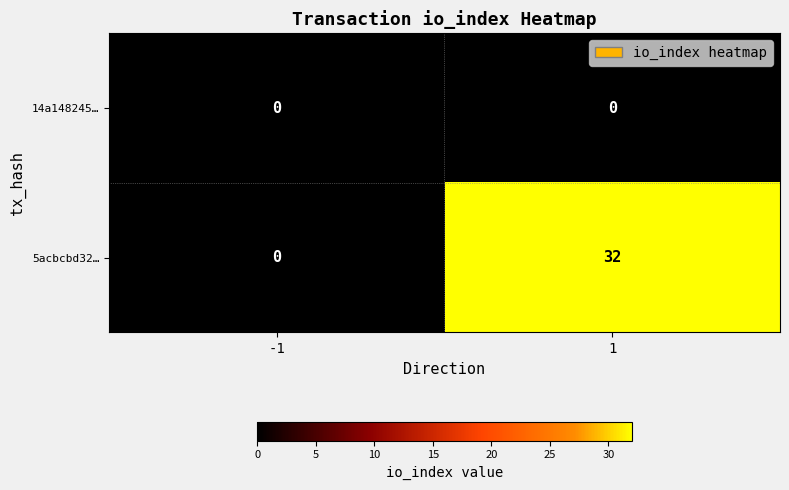

Which series changed the most between -1 and 1?

5acbcbd32…